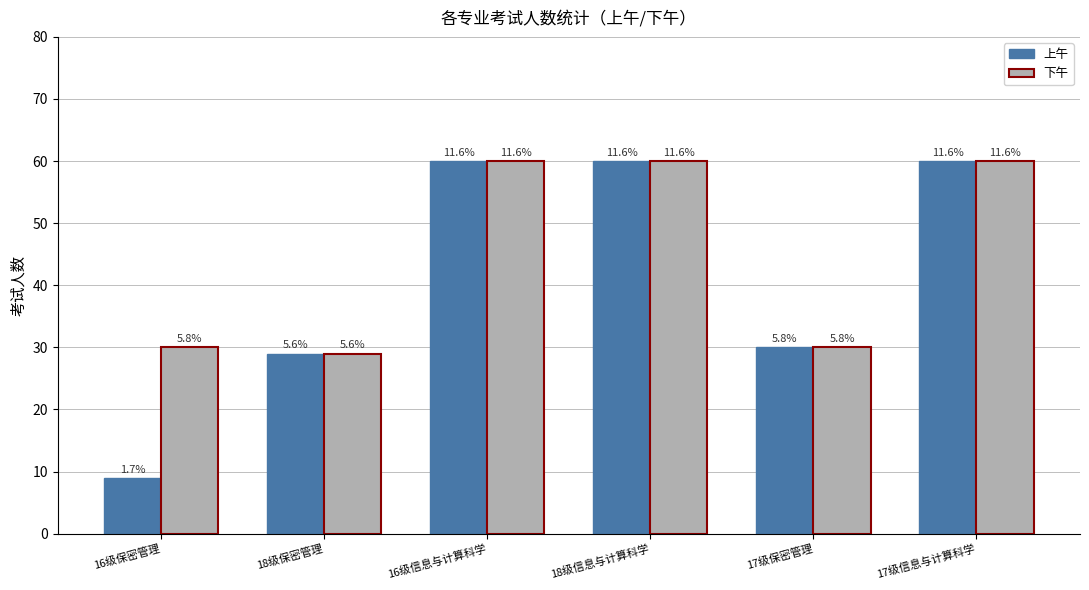

Reading left to right, list all the values displayed in this chart.

上午: 9	29	60	60	30	60
下午: 30	29	60	60	30	60